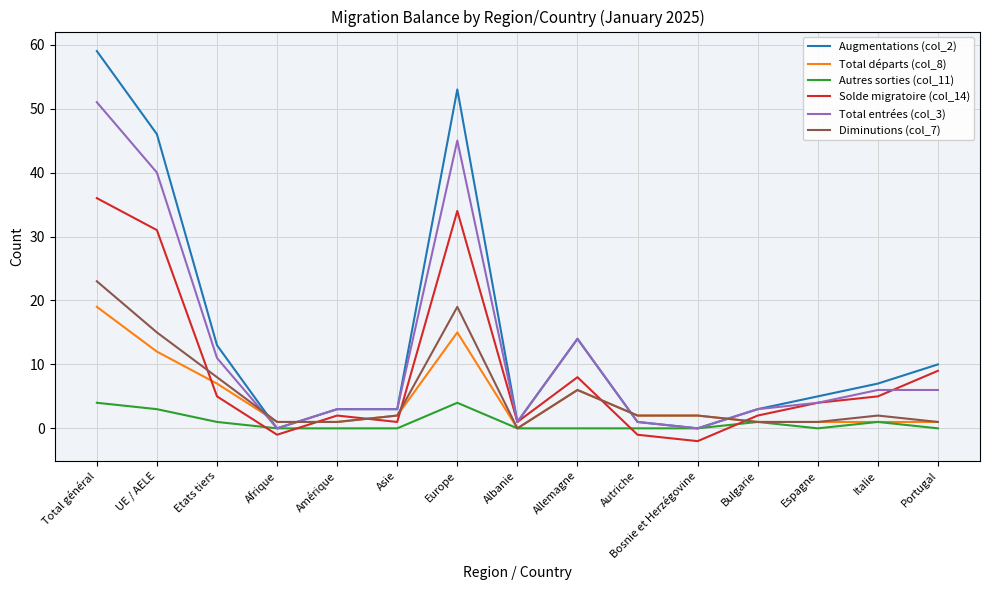

Reading left to right, extract all data points from this chart.

Augmentations (col_2): 59	46	13	0	3	3	53	1	14	1	0	3	5	7	10
Total départs (col_8): 19	12	7	1	1	2	15	0	6	2	2	1	1	1	1
Autres sorties (col_11): 4	3	1	0	0	0	4	0	0	0	0	1	0	1	0
Solde migratoire (col_14): 36	31	5	-1	2	1	34	1	8	-1	-2	2	4	5	9
Total entrées (col_3): 51	40	11	0	3	3	45	1	14	1	0	3	4	6	6
Diminutions (col_7): 23	15	8	1	1	2	19	0	6	2	2	1	1	2	1